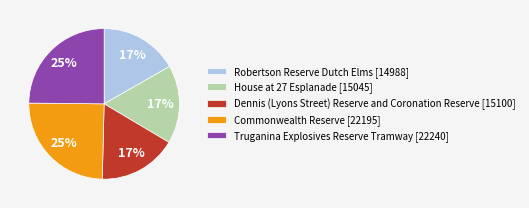

The Truganina Explosives Reserve Tramway slice represents 25% of the pie. True or false?

True